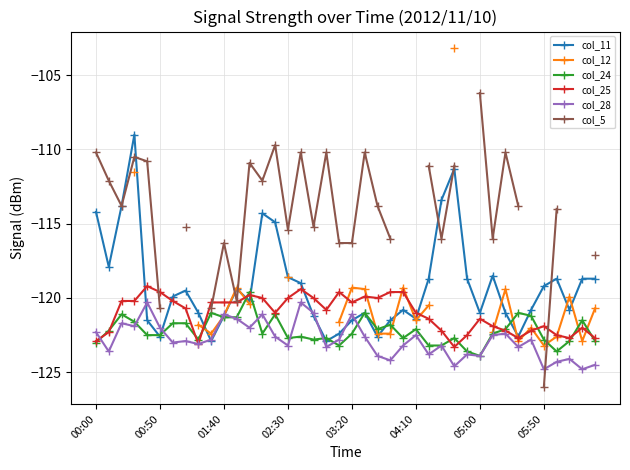

What is the maximum value for col_25?

-119.2